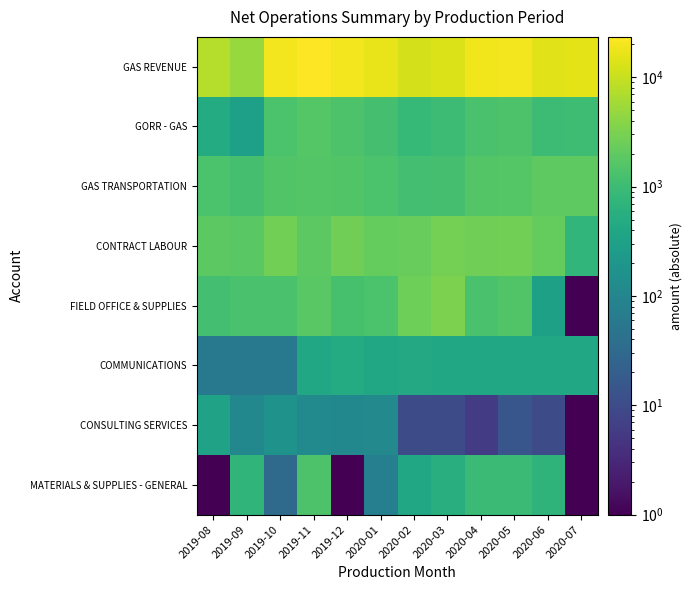

What is the total value across all series at 2020-04?

26822.6